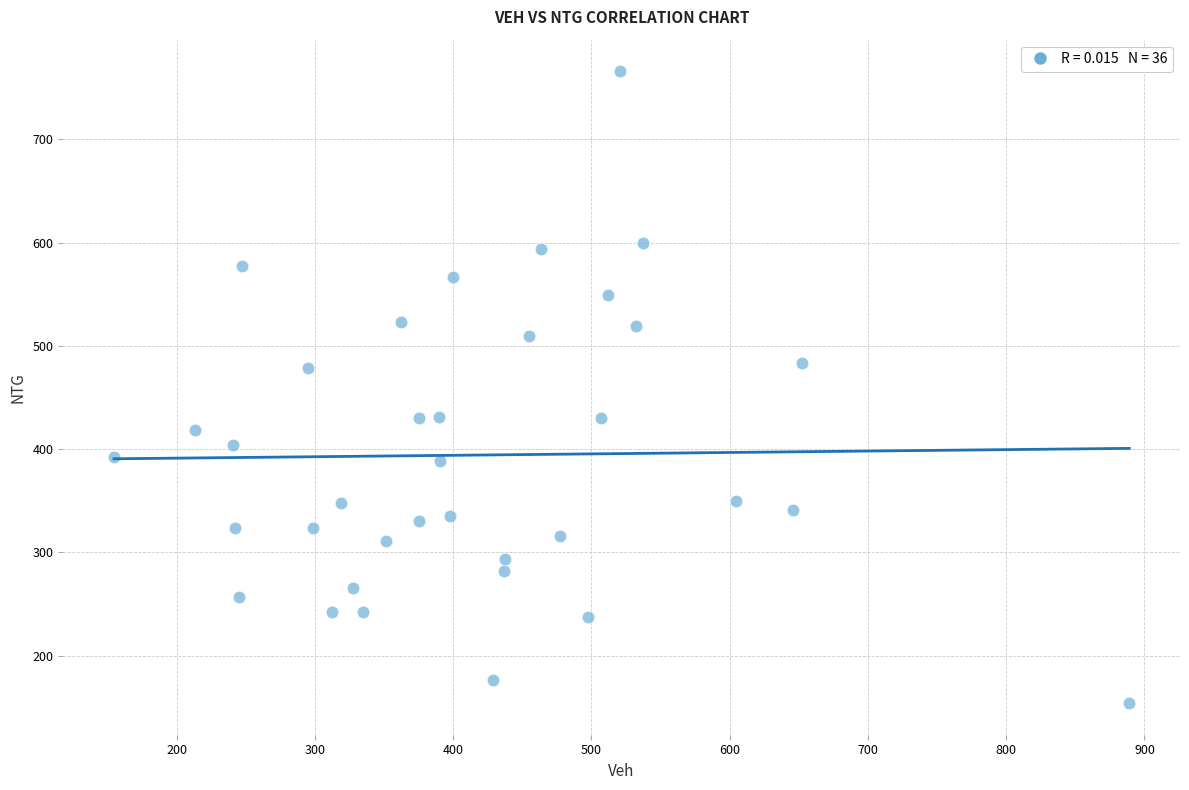

What is the range of X values (max minus min)?

734.3